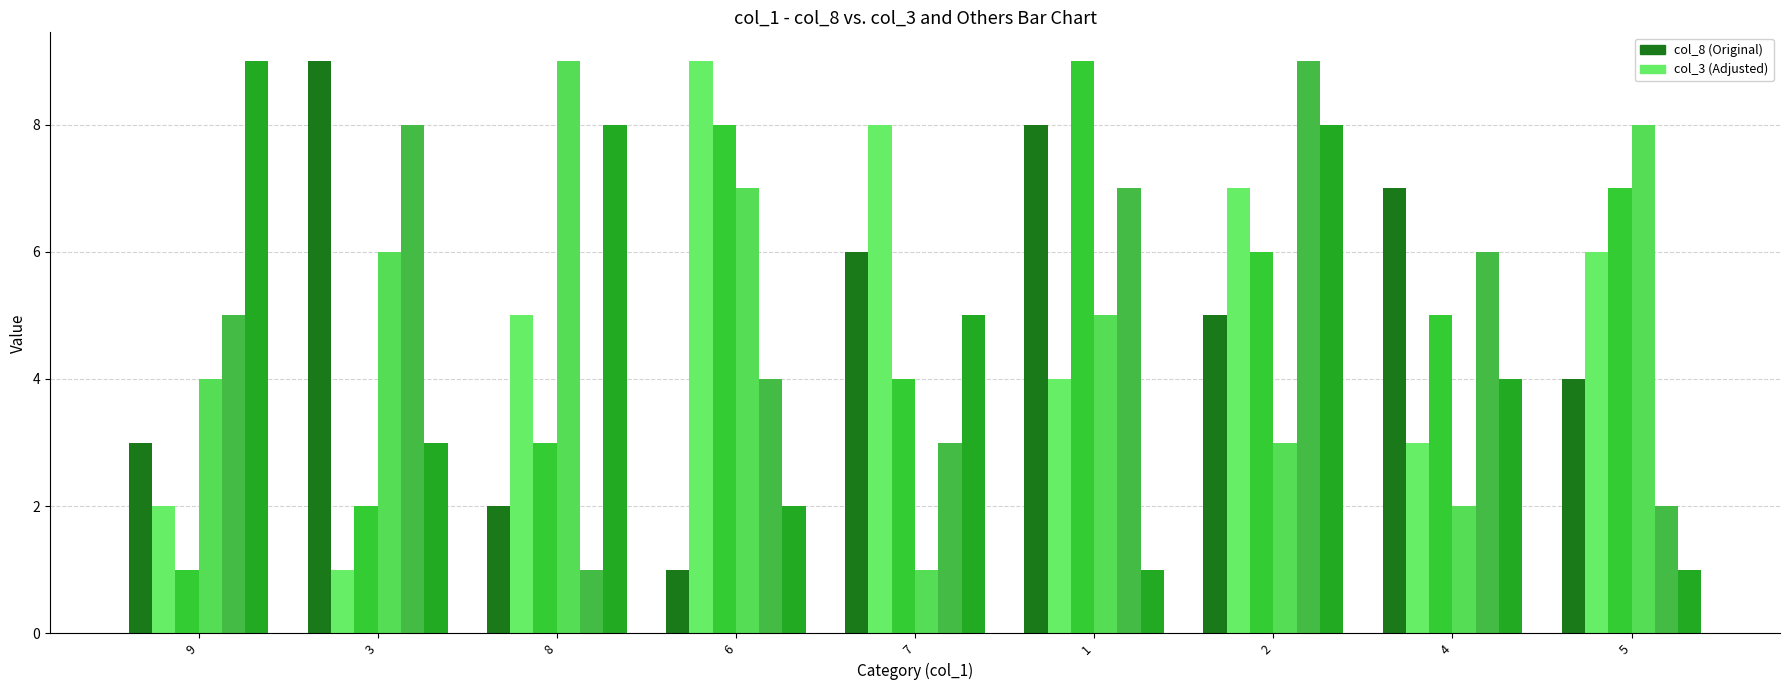

How many groups of bars are there?

9